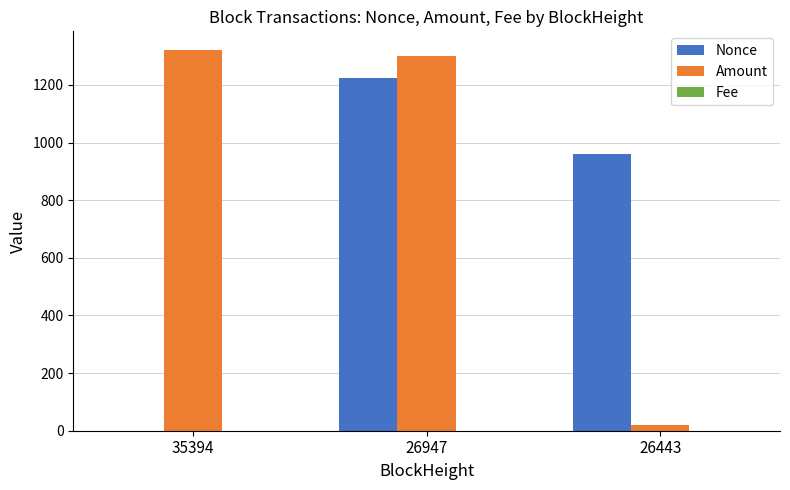

How many data points in Amount are above 1300?

2